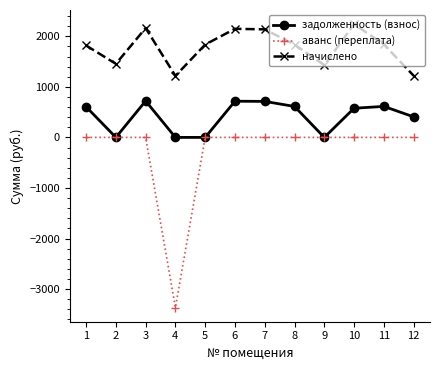

Where is the first local minimum for задолженность (взнос)?

2